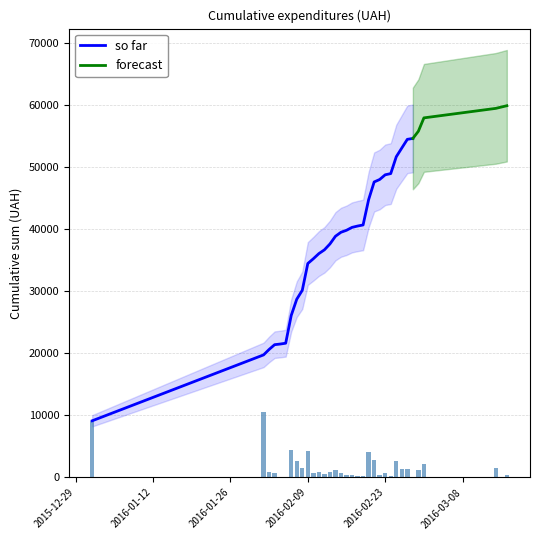

Does the chart contain any negative values?

No